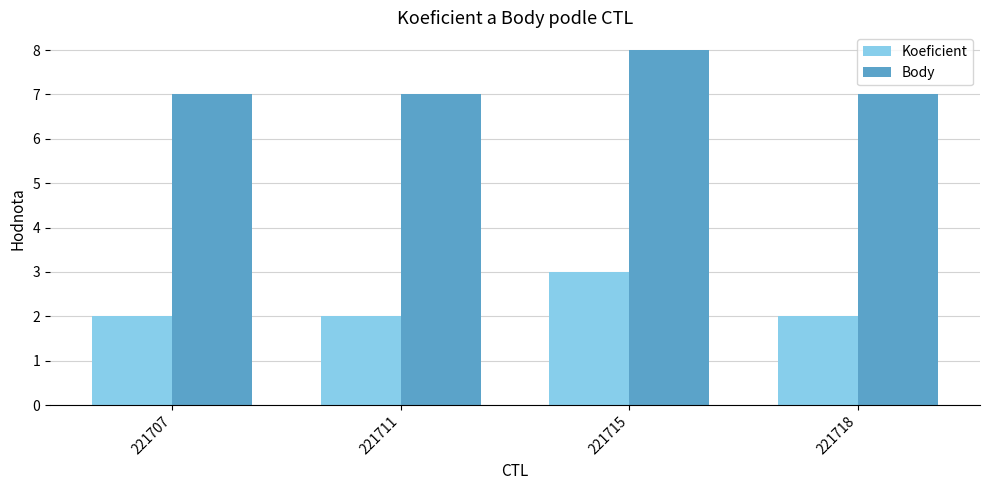

Reading right to left, list all the values displayed in this chart.

Koeficient: 221718=2	221715=3	221711=2	221707=2
Body: 221718=7	221715=8	221711=7	221707=7